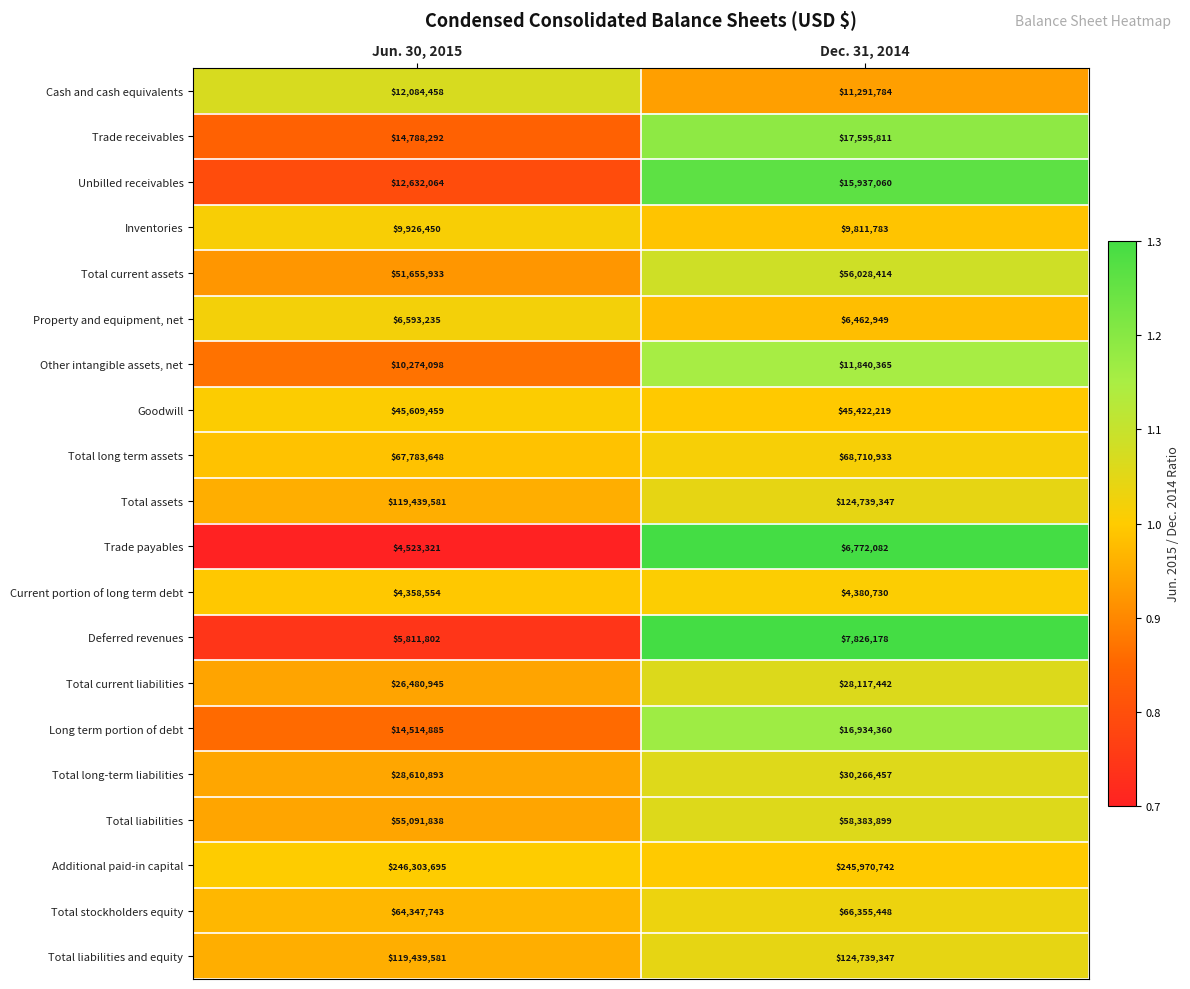

What is the spread (max minus min) of values at Dec. 31, 2014?

241590012